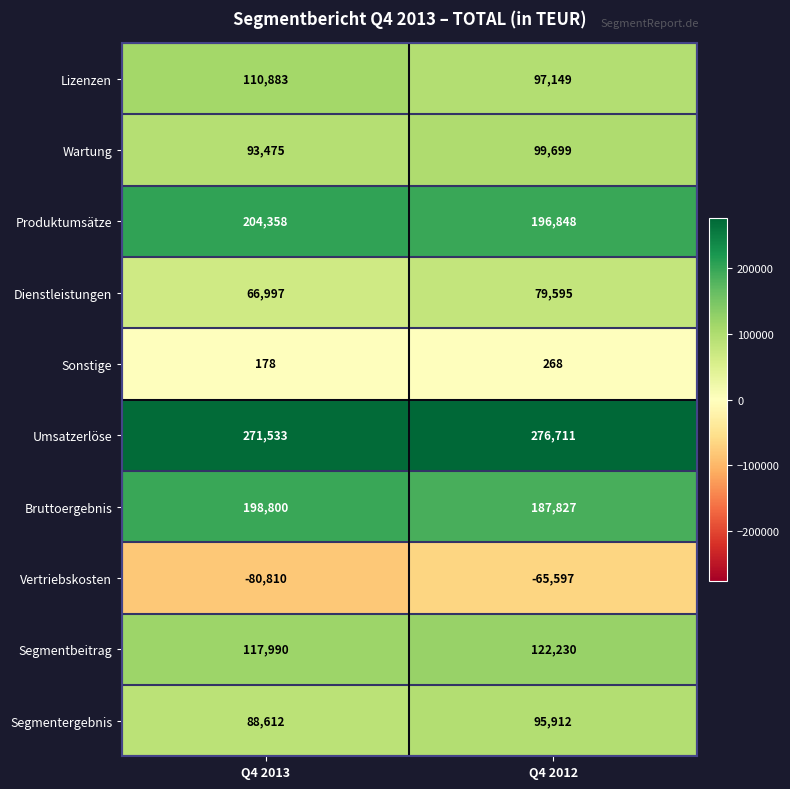

At which label does Sonstige reach its minimum?

Q4 2013